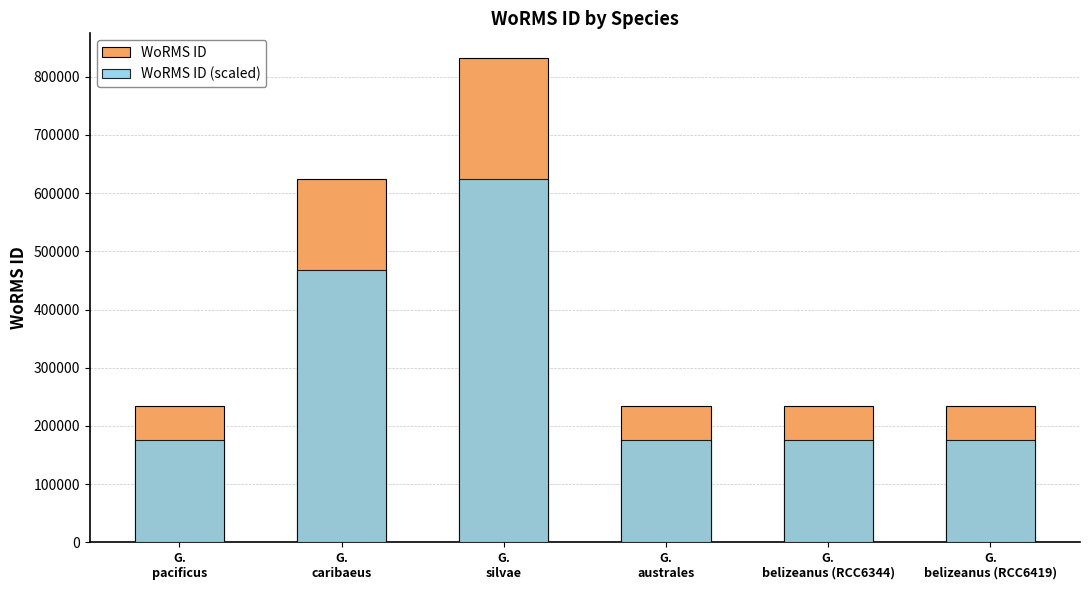

Which category has the highest value across all series?

G.
silvae